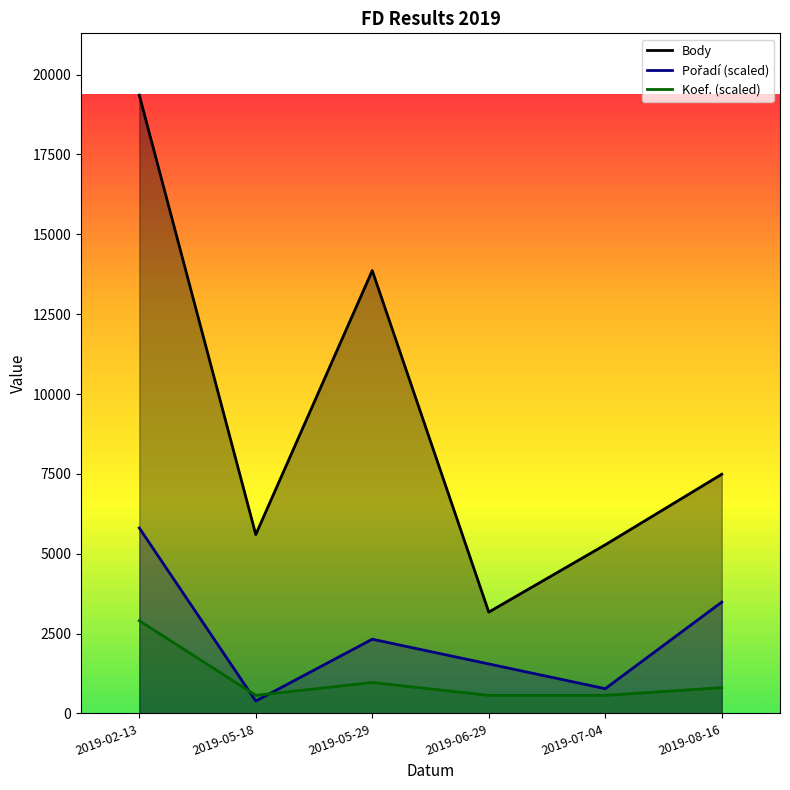

What value does the Koef. (scaled) series have at 2019-02-13?

2903.6